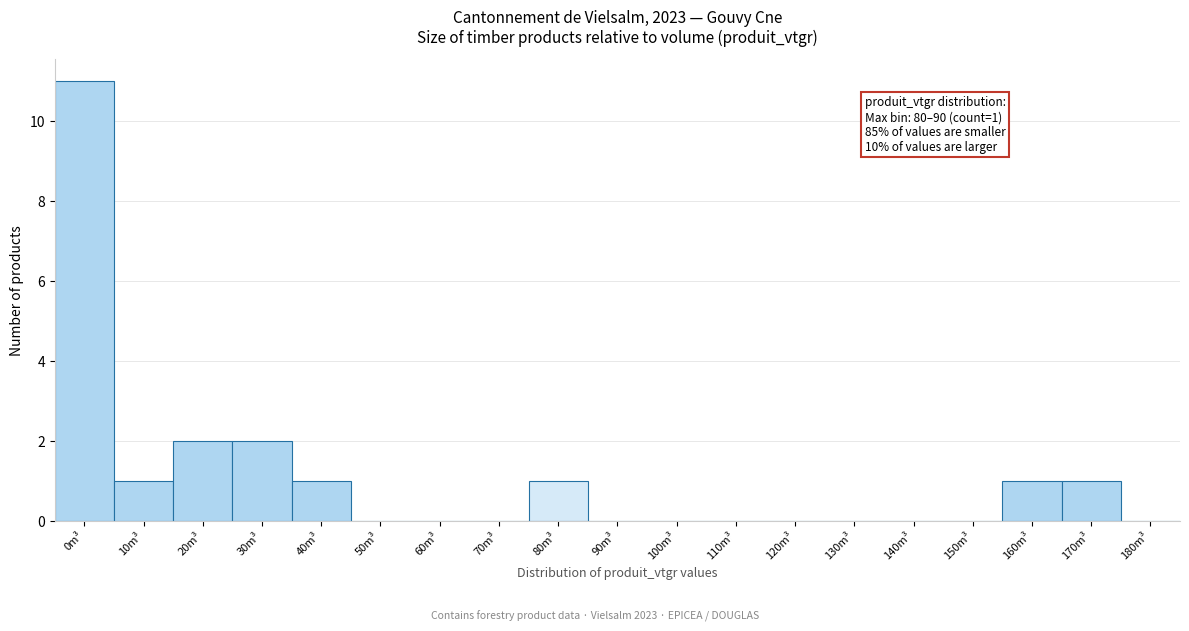

Reading left to right, list all the values displayed in this chart.

0m³=11	10m³=1	20m³=2	30m³=2	40m³=1	50m³=0	60m³=0	70m³=0	80m³=1	90m³=0	100m³=0	110m³=0	120m³=0	130m³=0	140m³=0	150m³=0	160m³=1	170m³=1	180m³=0